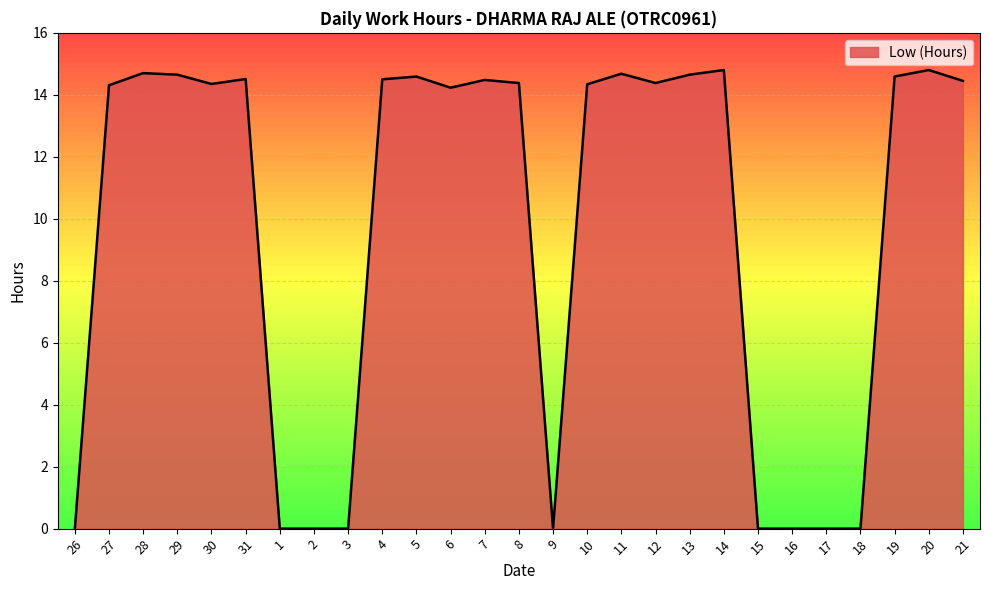

Where does the data first go above 14?

27